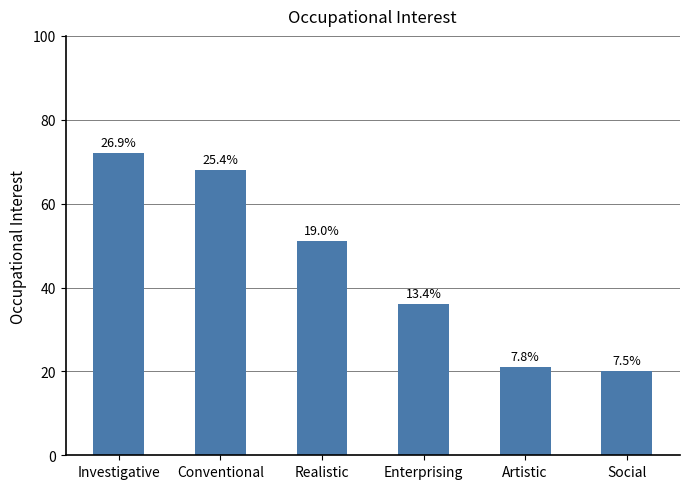

Are the bars horizontal?

No